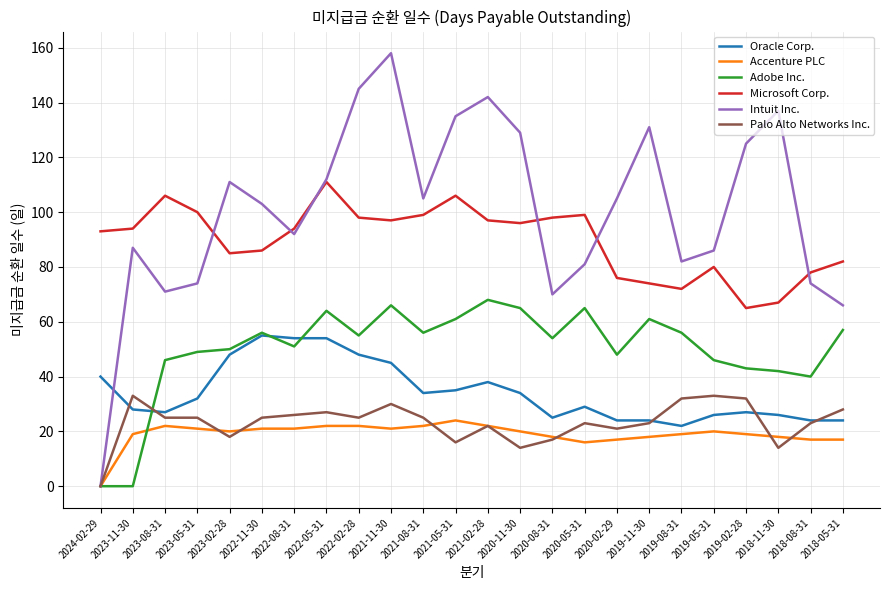

Read the Microsoft Corp. value at 2019-11-30, to the nearest 10.

70